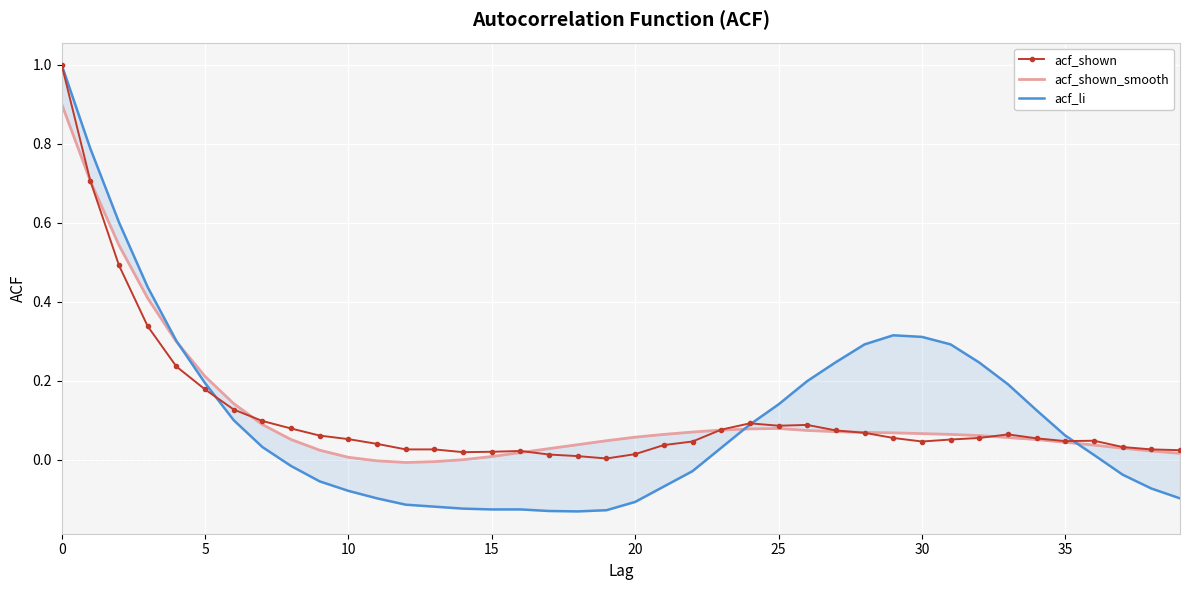

What is the greatest value displayed?

1.0